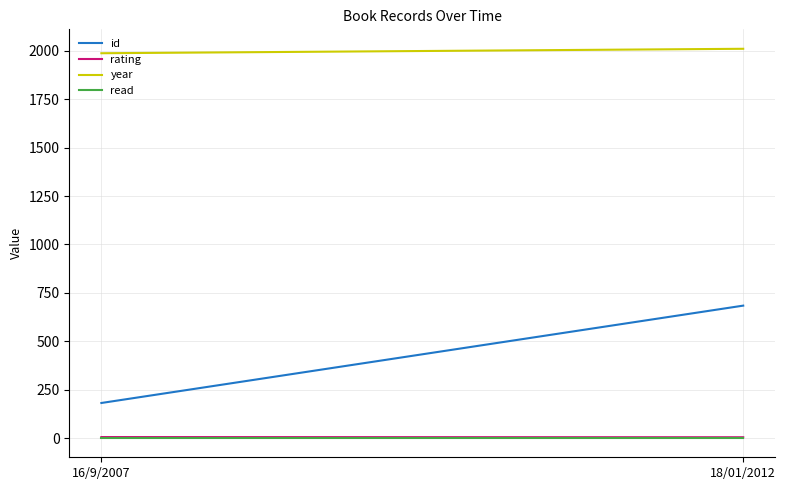

Is the value of rating at 18/01/2012 greater than the value of read at 16/9/2007?

Yes